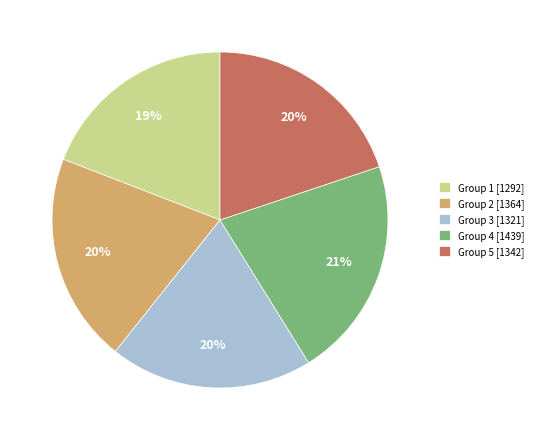

Which has a higher value, Group 2 [1364] or Group 4 [1439]?

Group 4 [1439]